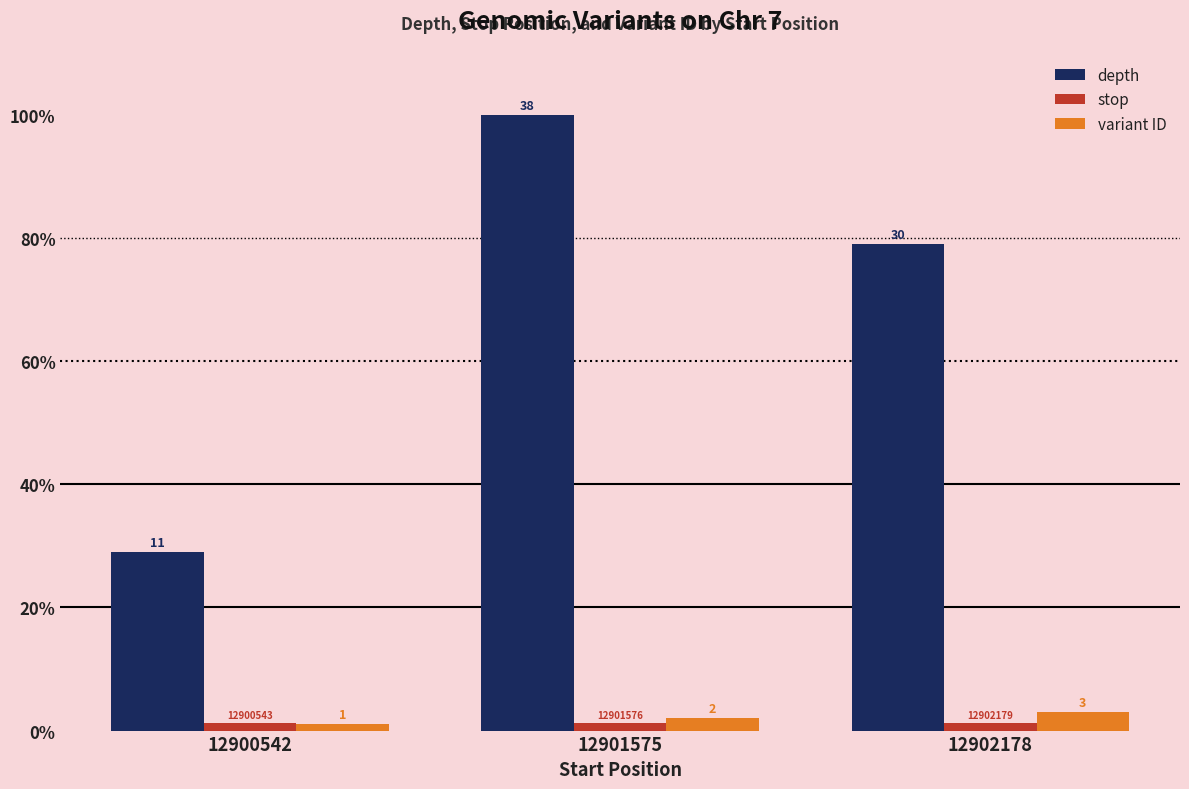

How many groups of bars are there?

3